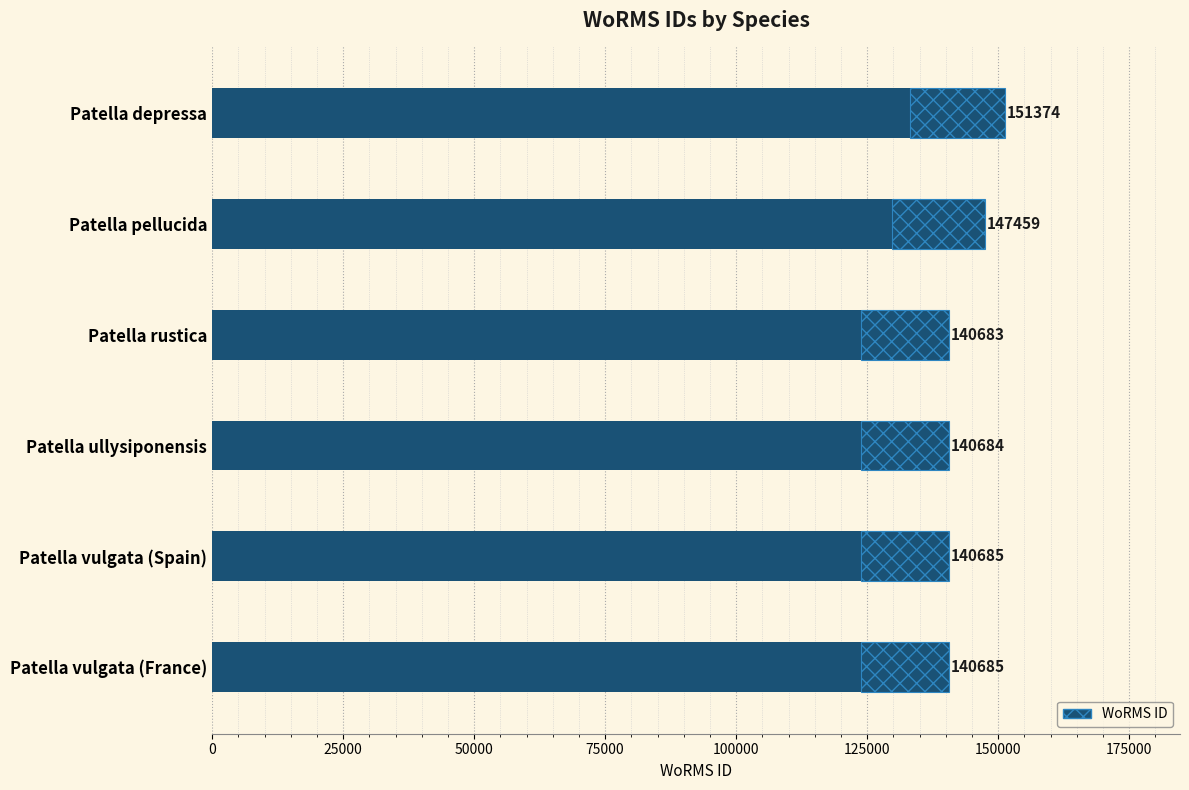

The chart shows a value of 100740 at Patella depressa. True or false?

False